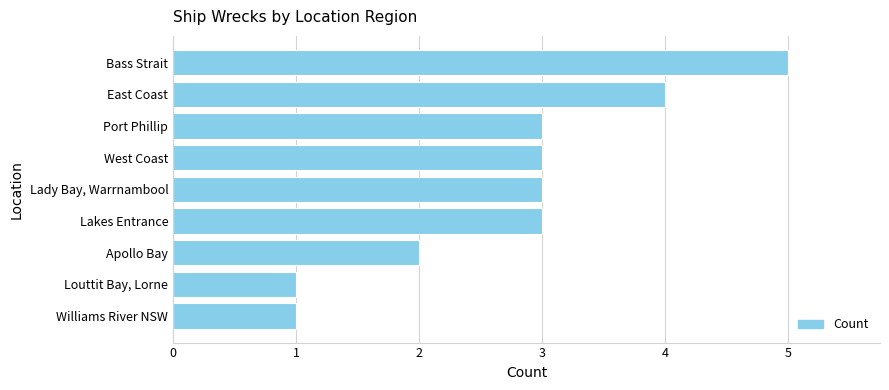

What value does the data have at Lady Bay, Warrnambool?

3